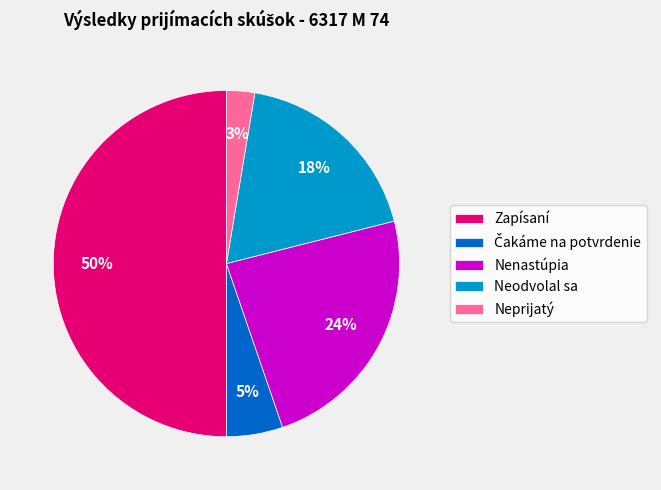

The Zapísaní slice represents 41% of the pie. True or false?

False